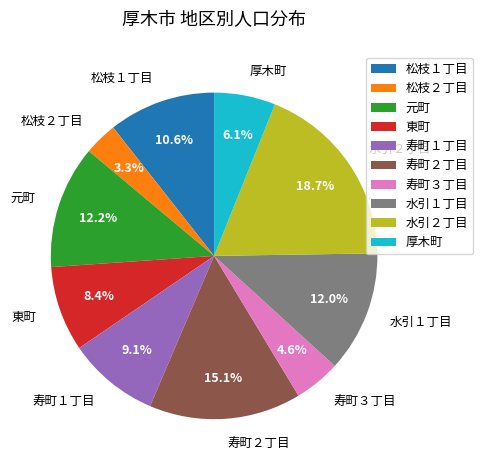

What portion of the pie excludes 厚木町?

93.9%